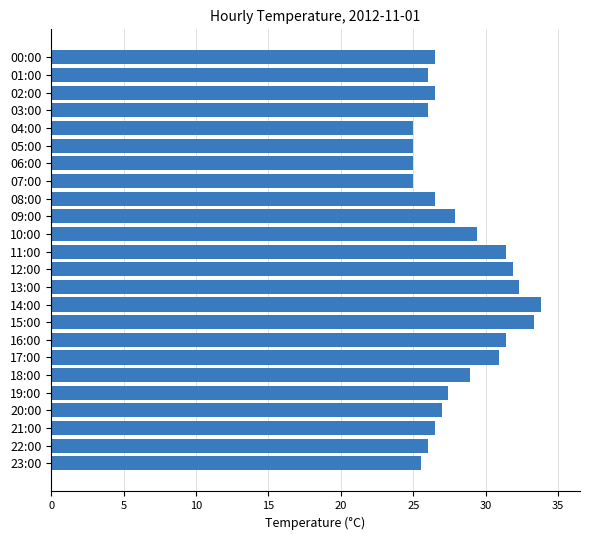

True or false: the data shows 41.5 at 12:00.

False